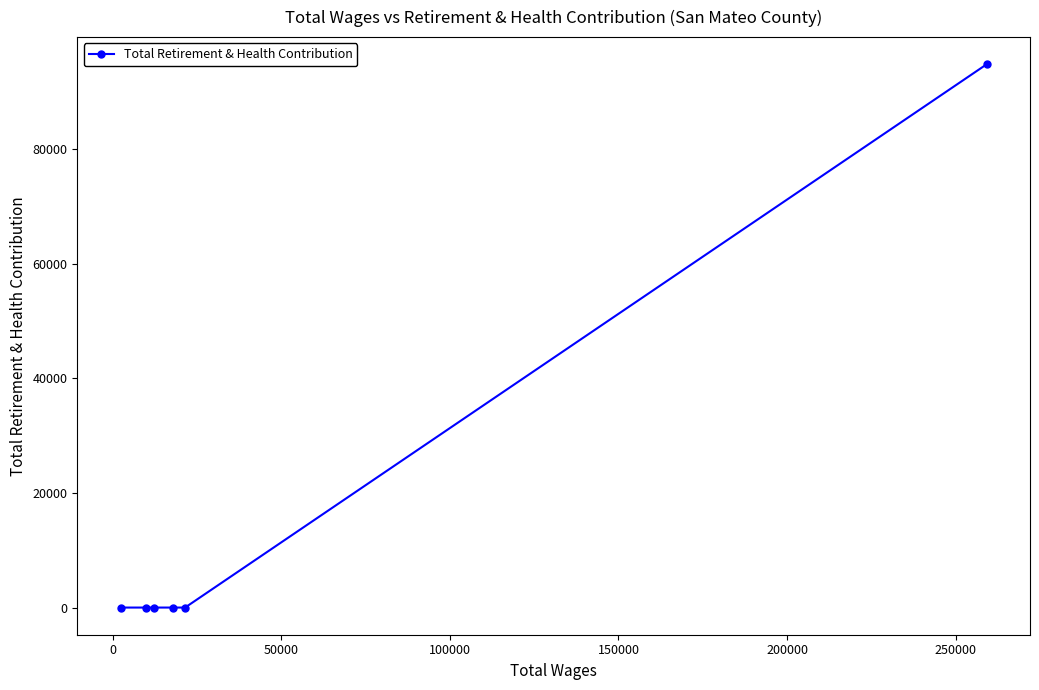

What is the sum of all values?

94847